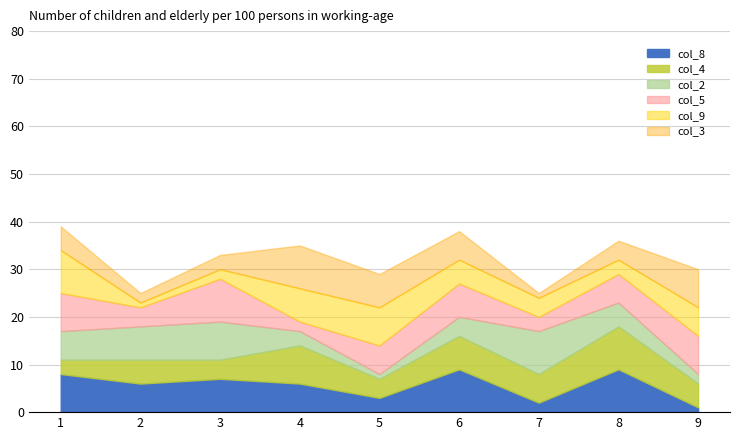

What is the value of the col_8 point at the 4th from the left?

6